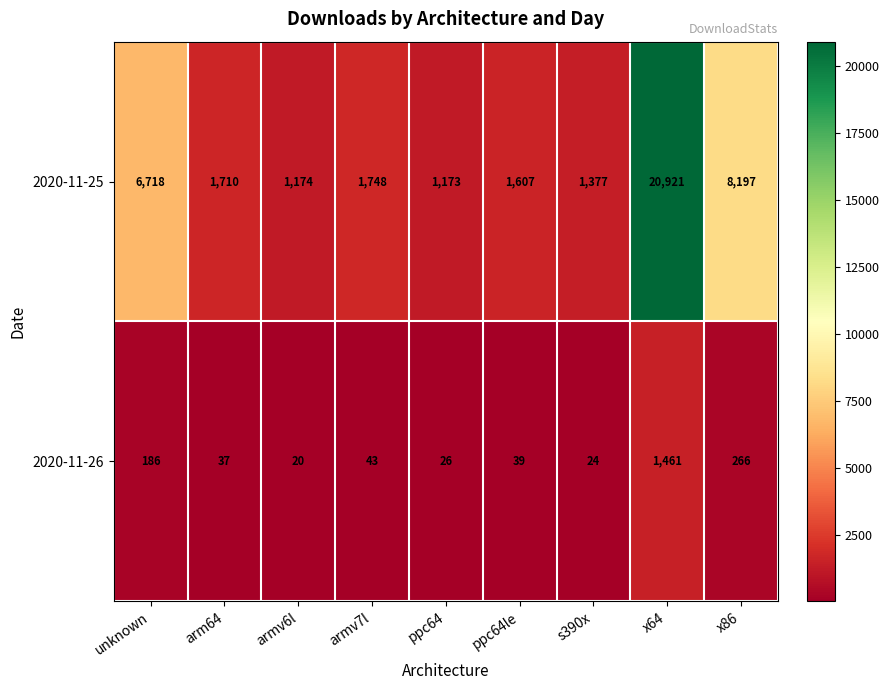

True or false: 2020-11-26 has a value of 253 at unknown.

False